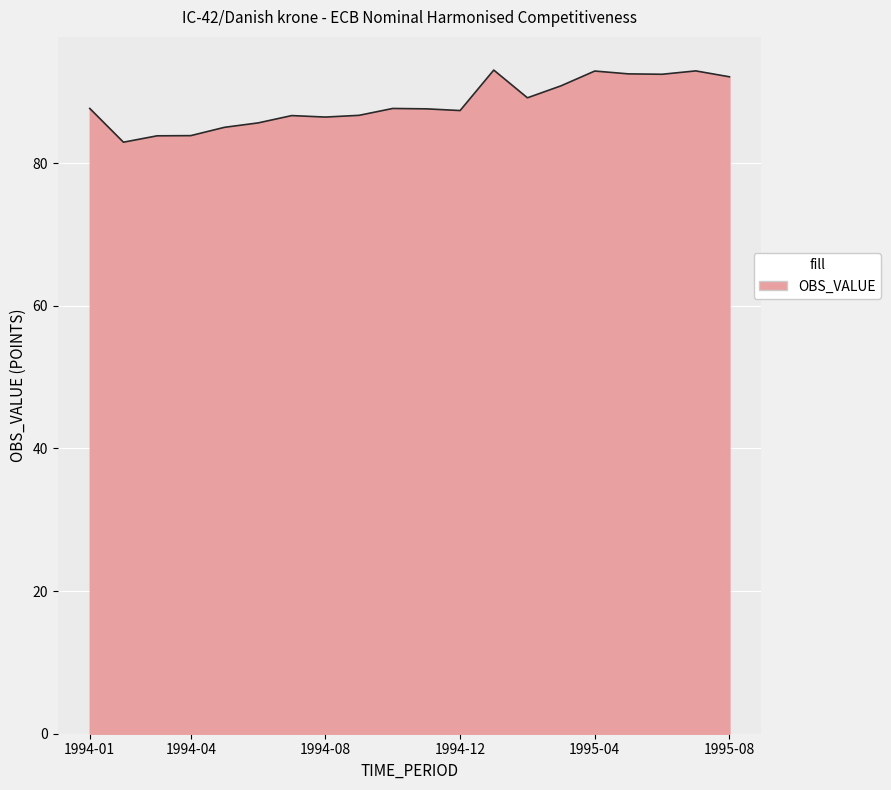

What is the difference between the maximum and minimum values?

10.1